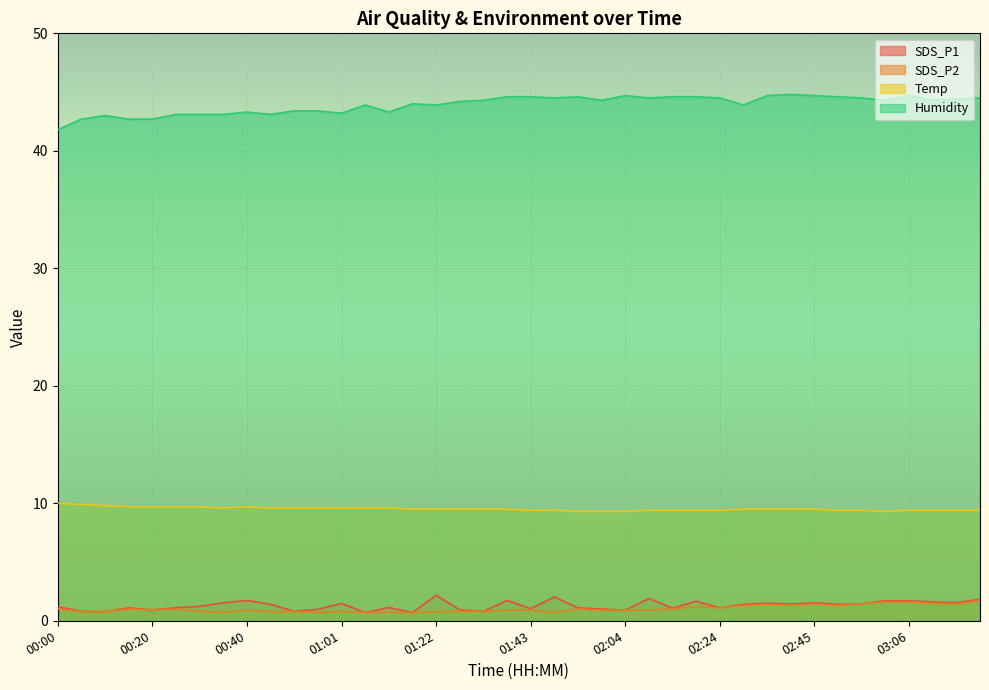

What is the total value across all series at 00:25?

54.9